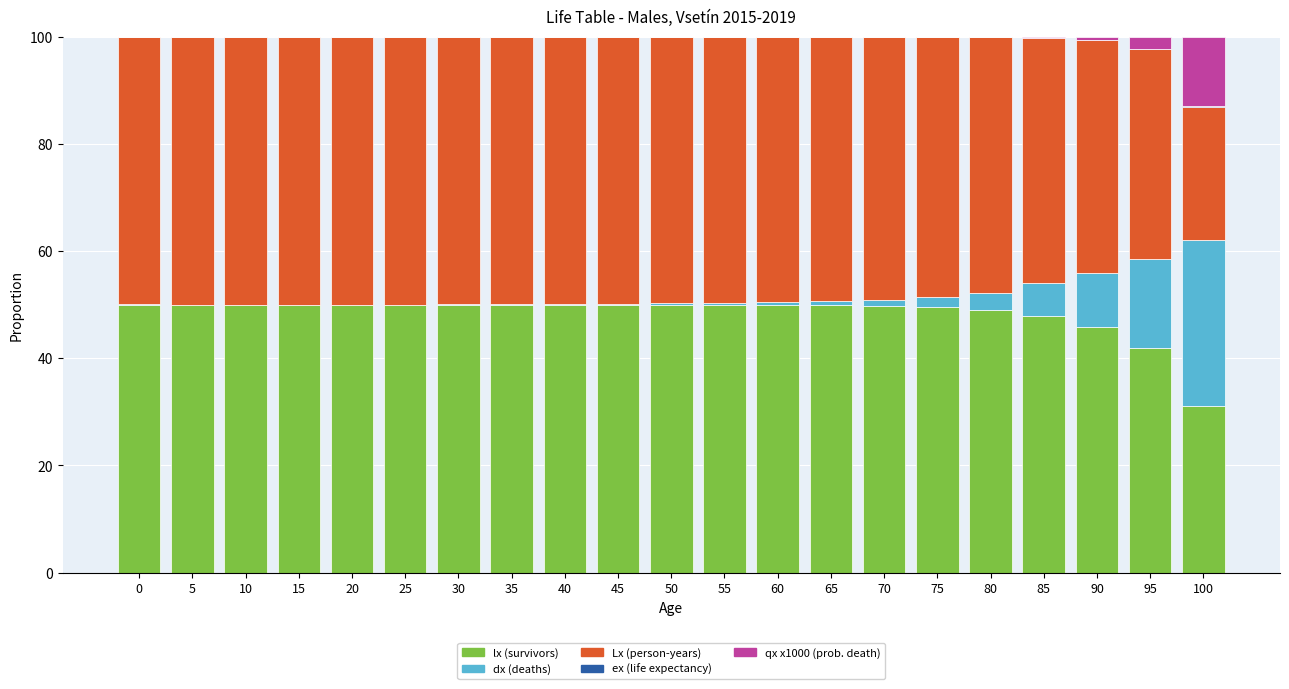

The lx (survivors) series shows 50.0 at 20. True or false?

True